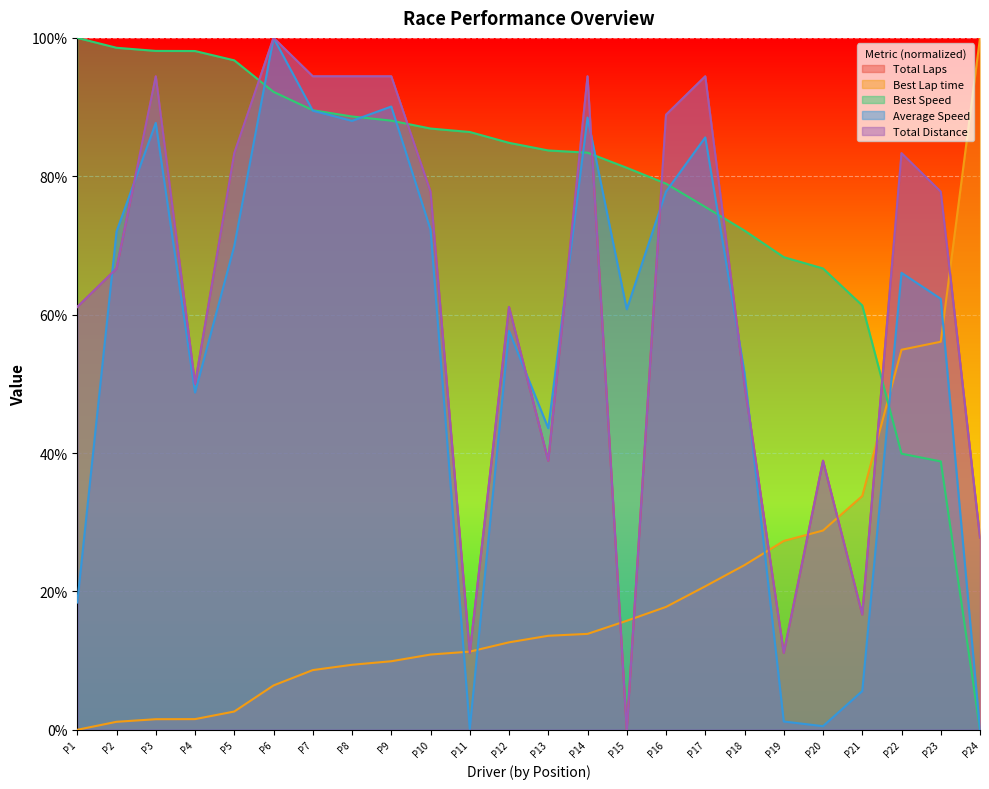

In Total Distance, how many points are lower than both neighbors (excluding endpoints)?

6